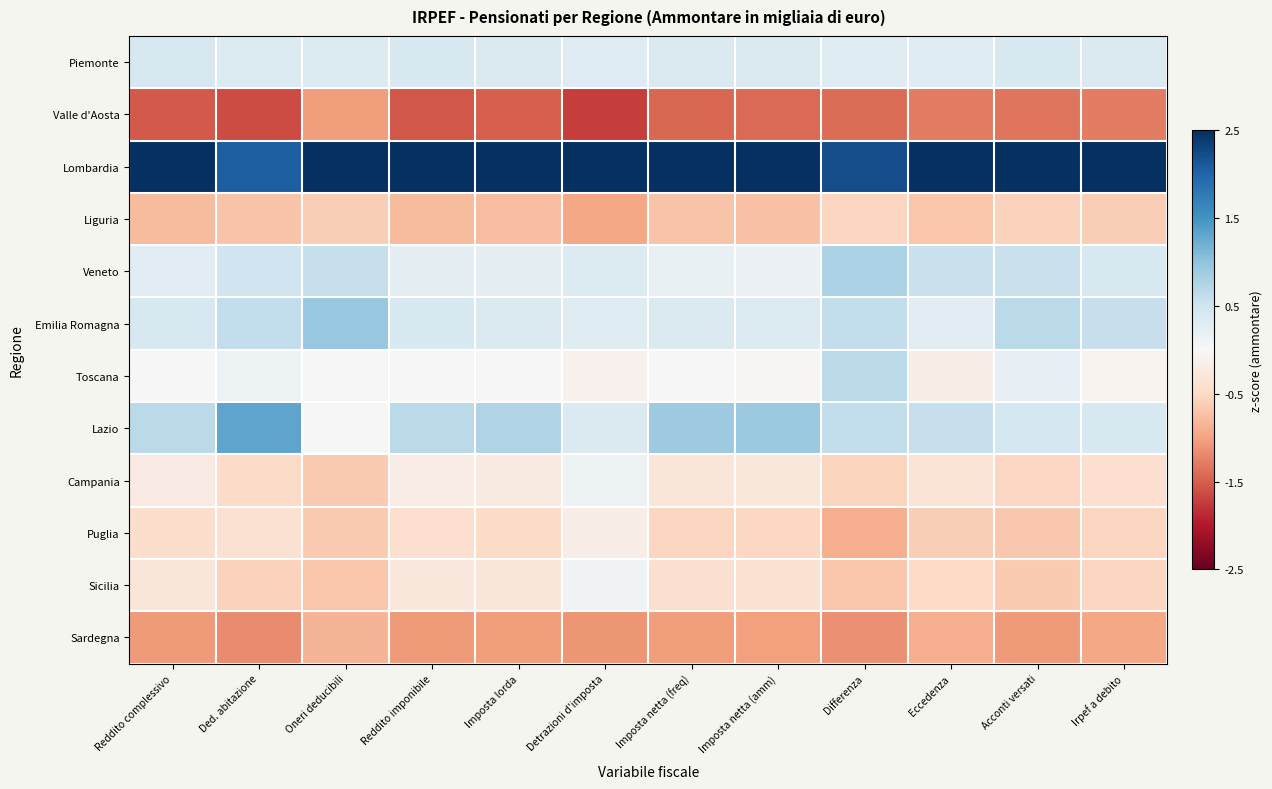

Which series changed the most between Imposta netta (amm) and Differenza?

Toscana